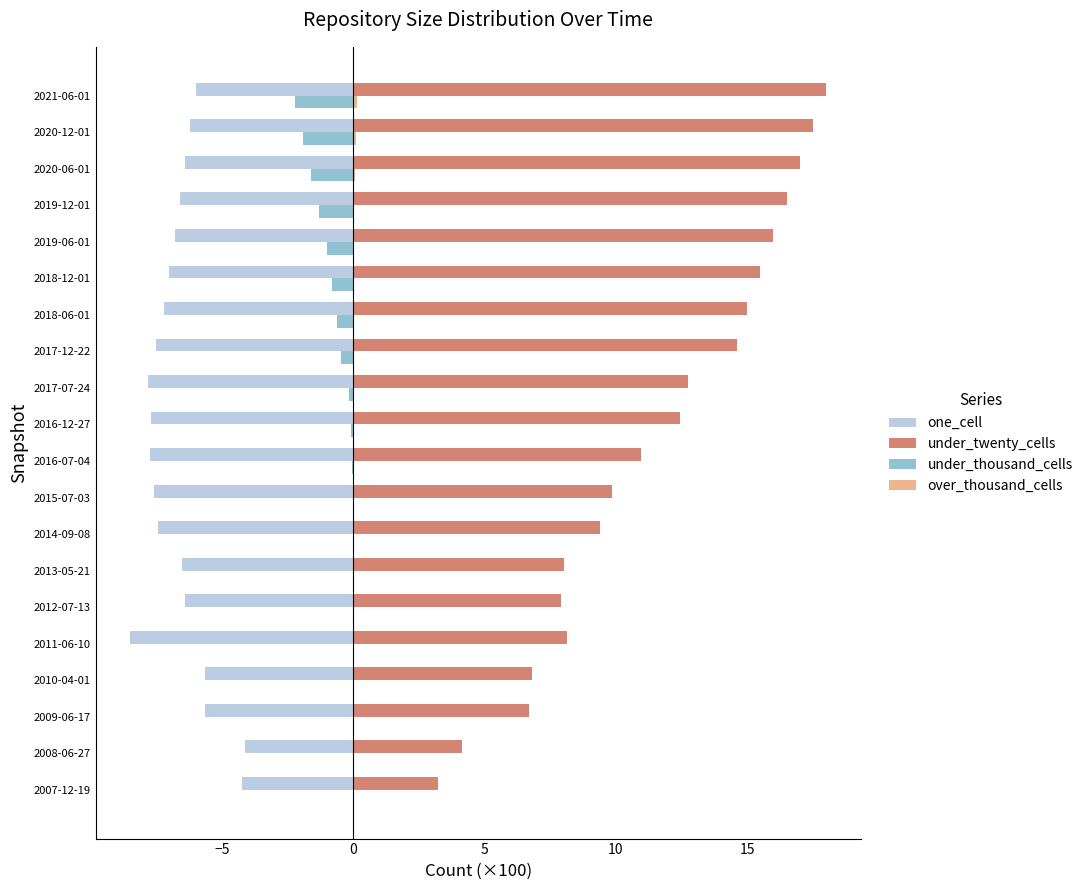

The under_twenty_cells series shows 23.7 at 2019-06-01. True or false?

False